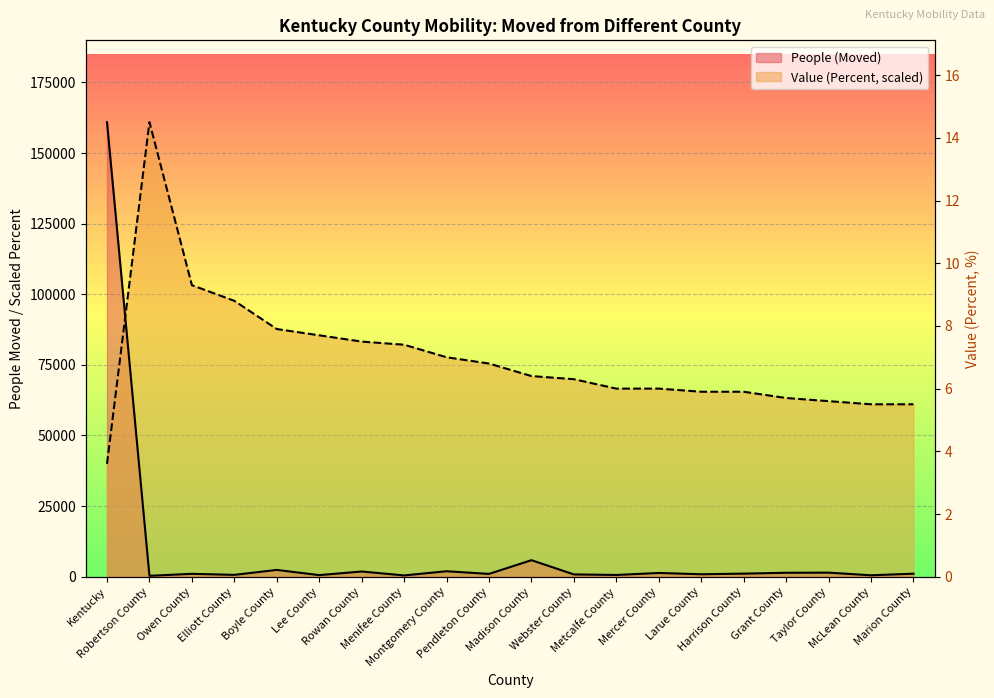

True or false: People (Moved) has a value of 241.9 at Webster County.

False